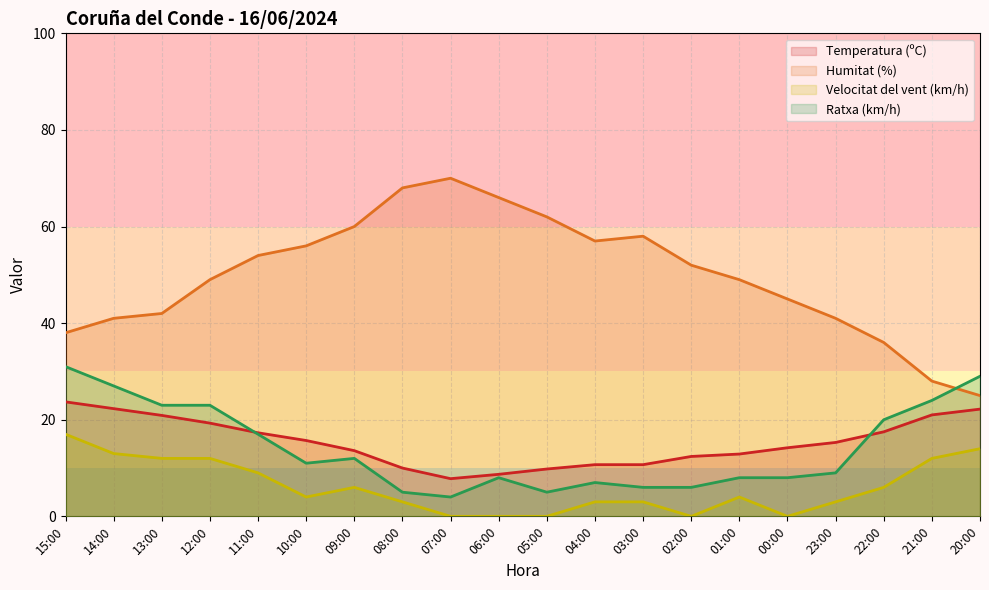

What is the approximate value of Ratxa (km/h) at 04:00?

7.0